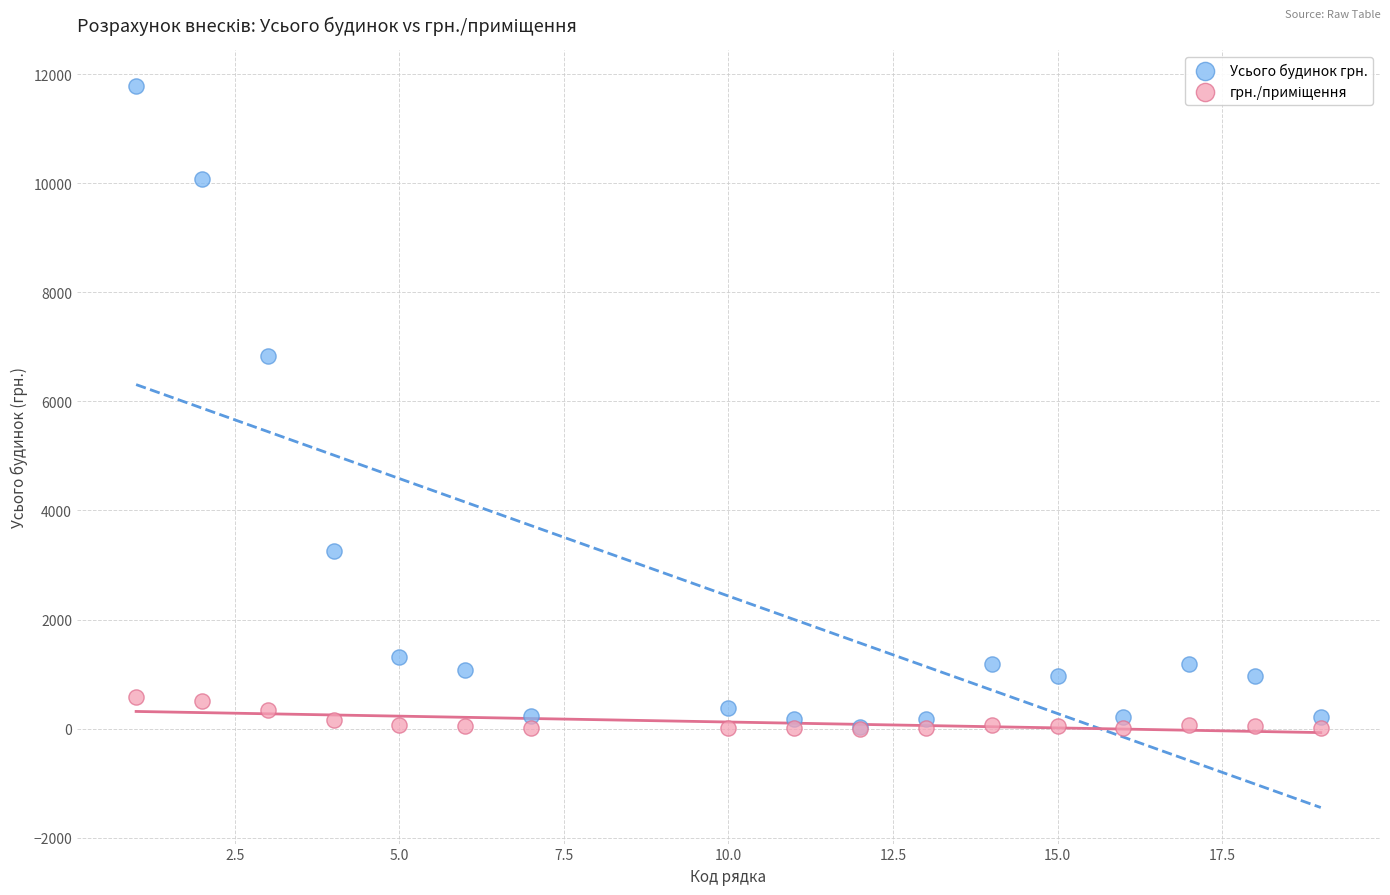

Across all series, what Y value is closest to 5888?

6834.0